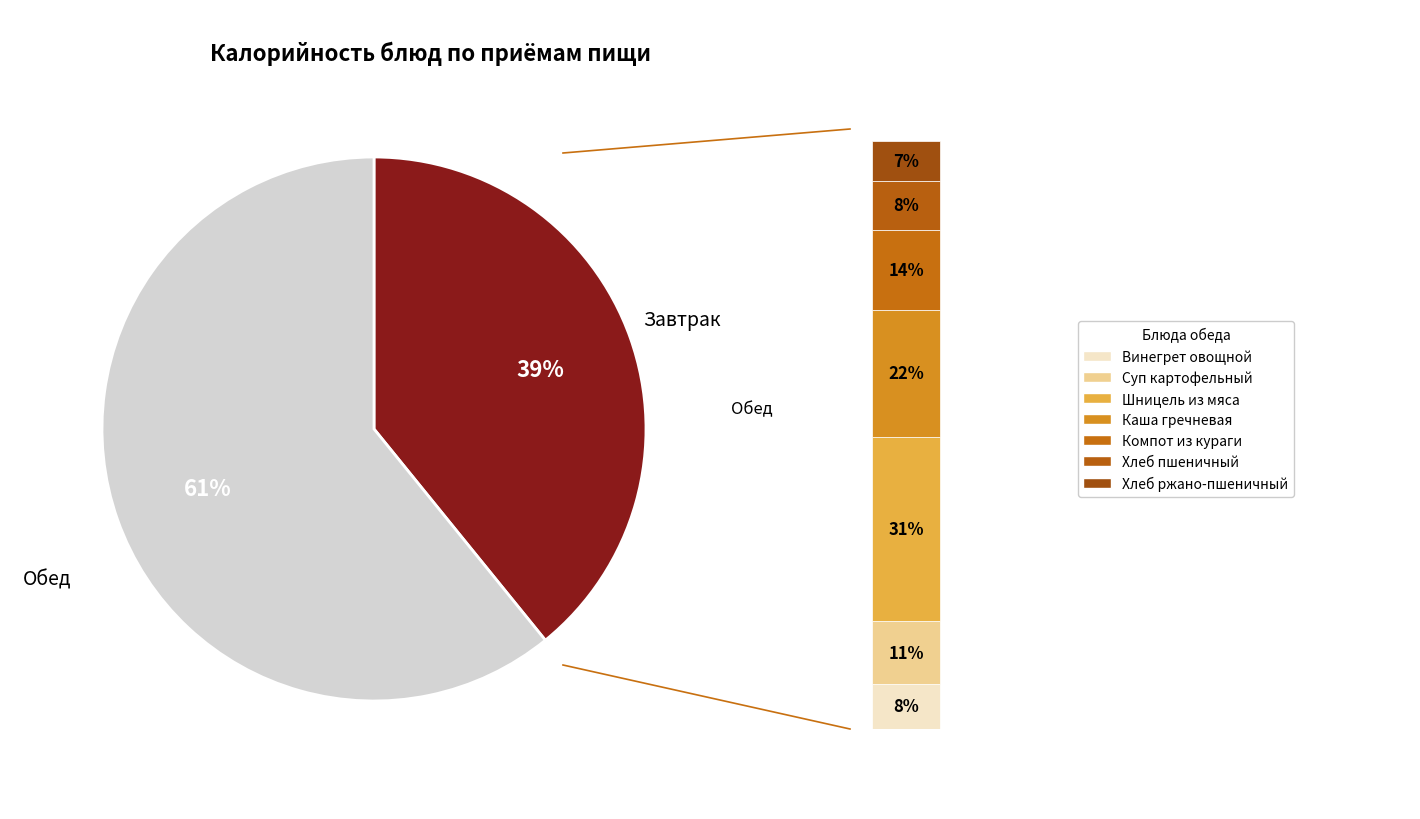

Is Плов из птицы the majority of the pie?

No